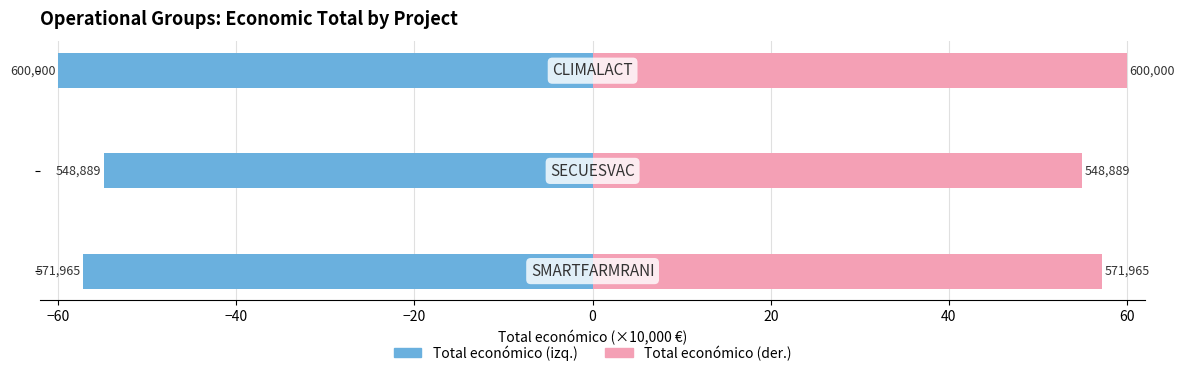

What is the difference between the second highest and minimum values in the Total económico (referencia) series?

2.3